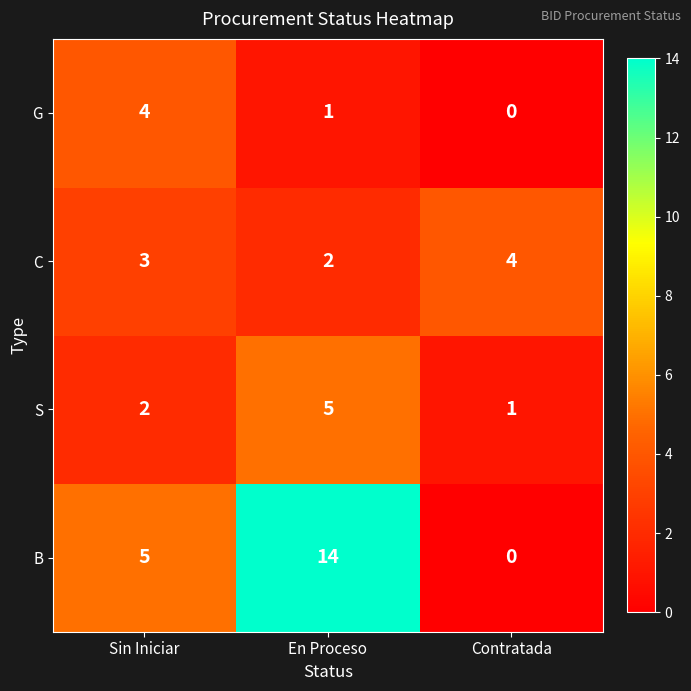

True or false: C has a value of 2 at En Proceso.

True